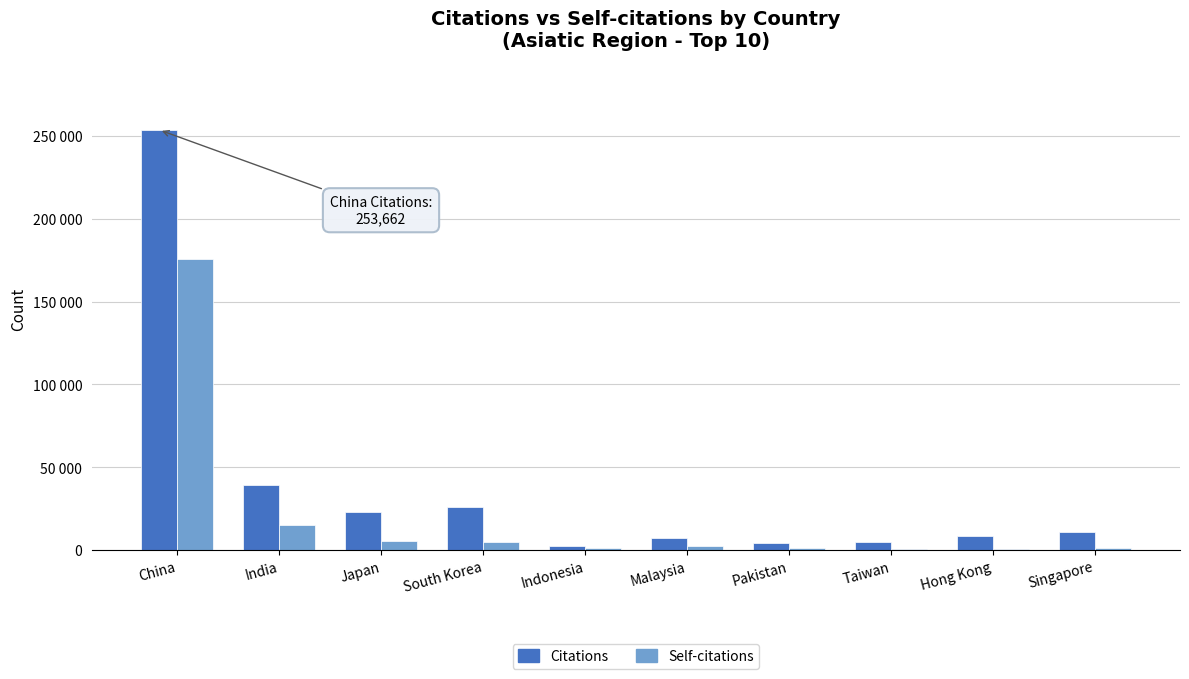

At how many categories does at least one series exceed 83033?

1